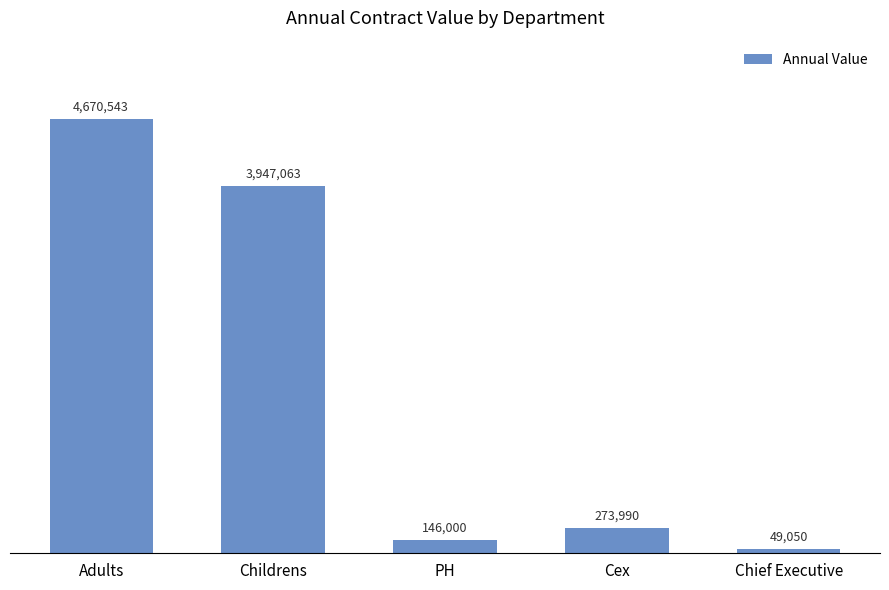

List the labels in order of value, largest first.

Adults, Childrens, Cex, PH, Chief Executive